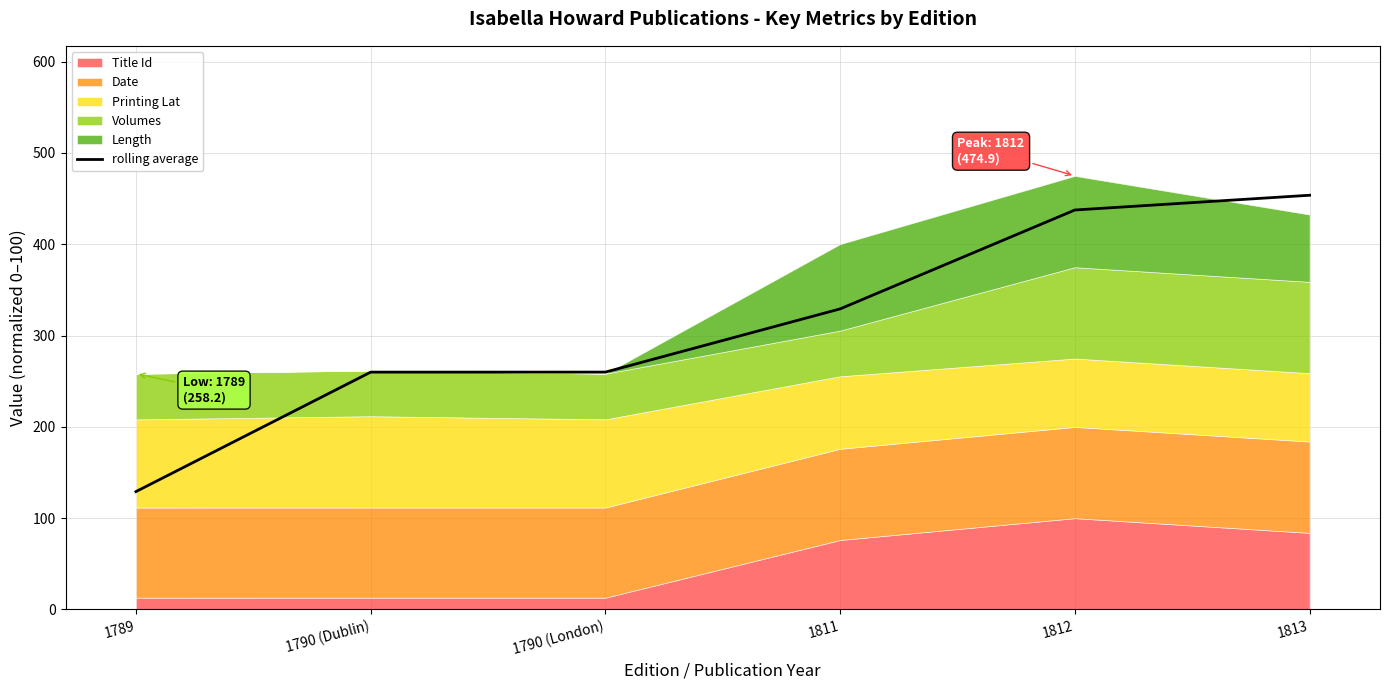

What is the difference between the values at 1790 (London) and 1789?

130.9